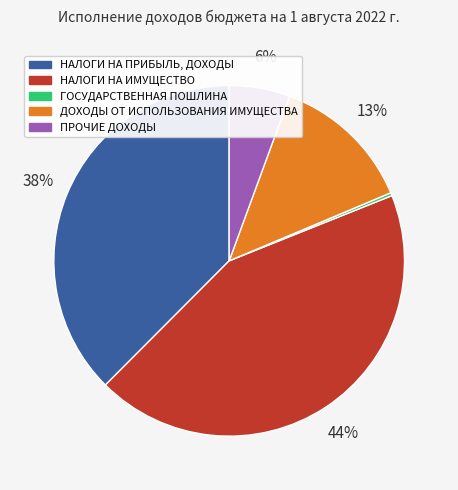

True or false: ПРОЧИЕ ДОХОДЫ accounts for 6% of the total.

True